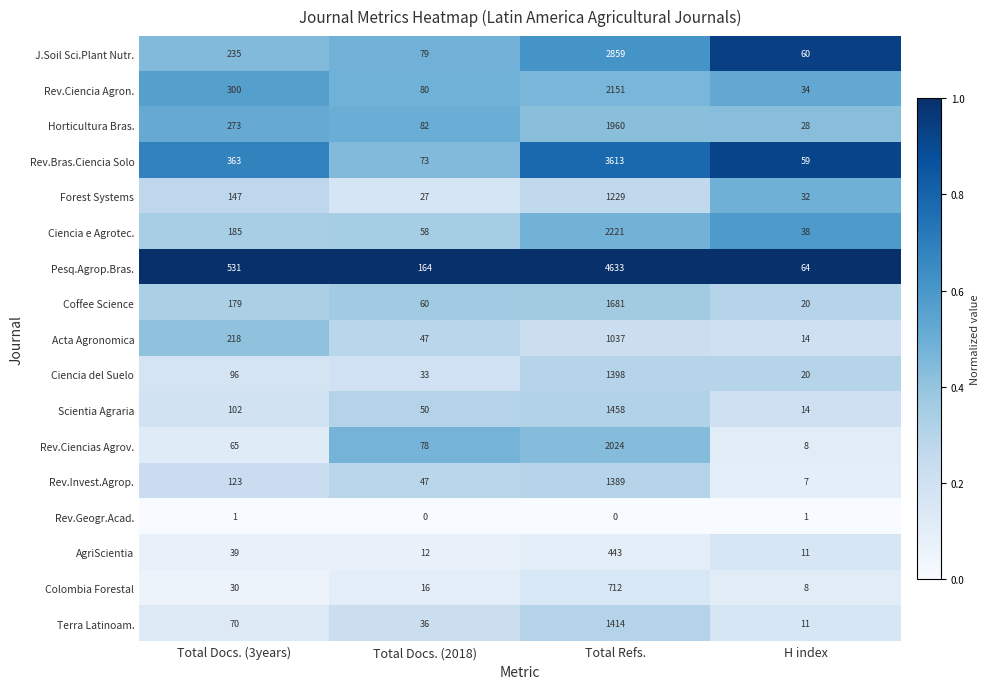

At Total Docs. (3years), list the series in order from smallest to largest.

Rev.Geogr.Acad., Colombia Forestal, AgriScientia, Rev.Ciencias Agrov., Terra Latinoam., Ciencia del Suelo, Scientia Agraria, Rev.Invest.Agrop., Forest Systems, Coffee Science, Ciencia e Agrotec., Acta Agronomica, J.Soil Sci.Plant Nutr., Horticultura Bras., Rev.Ciencia Agron., Rev.Bras.Ciencia Solo, Pesq.Agrop.Bras.